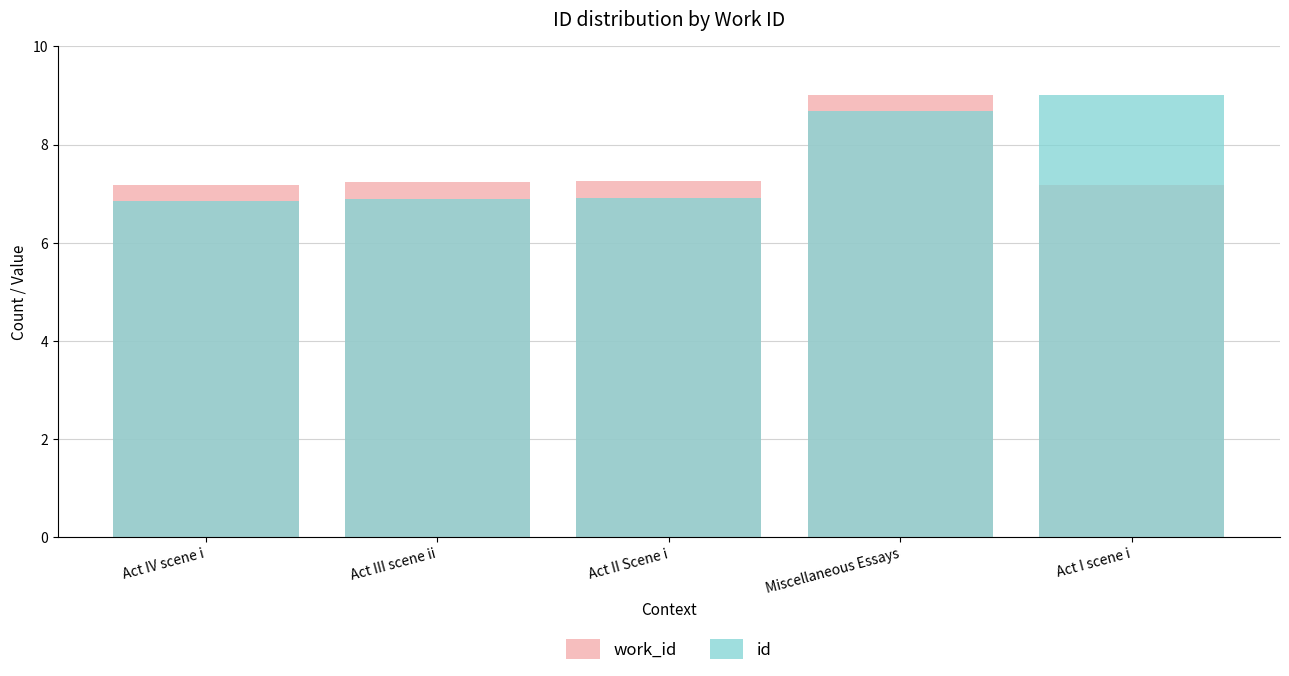

Between Miscellaneous Essays and Act I scene i, which series saw the biggest shift?

work_id